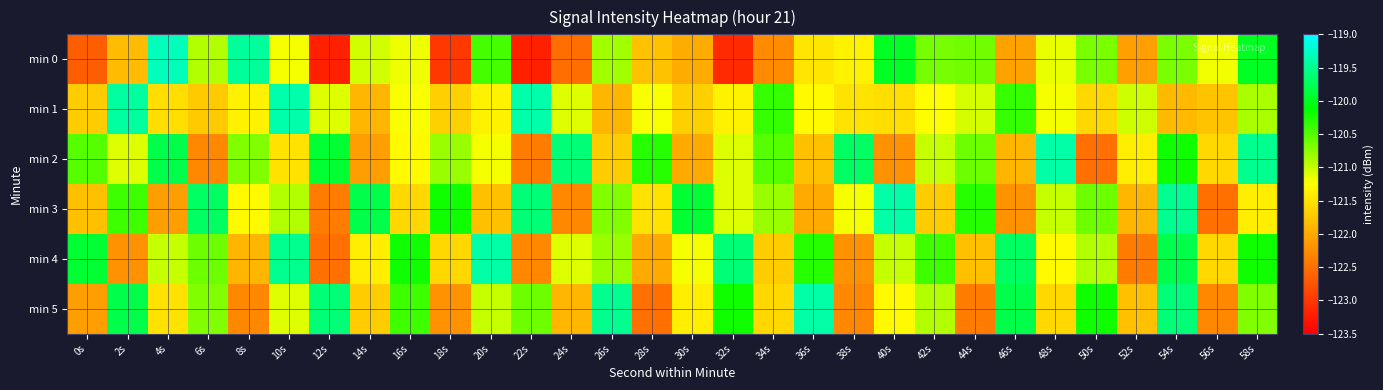

At which category is the sum across all series the highest?

54s